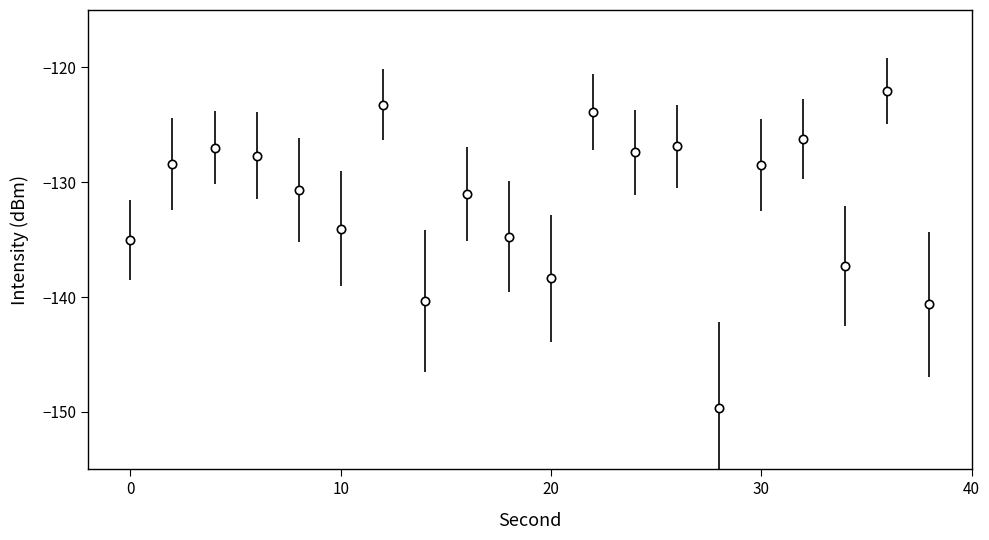

What is the value of the 10th point from the left?

-134.7